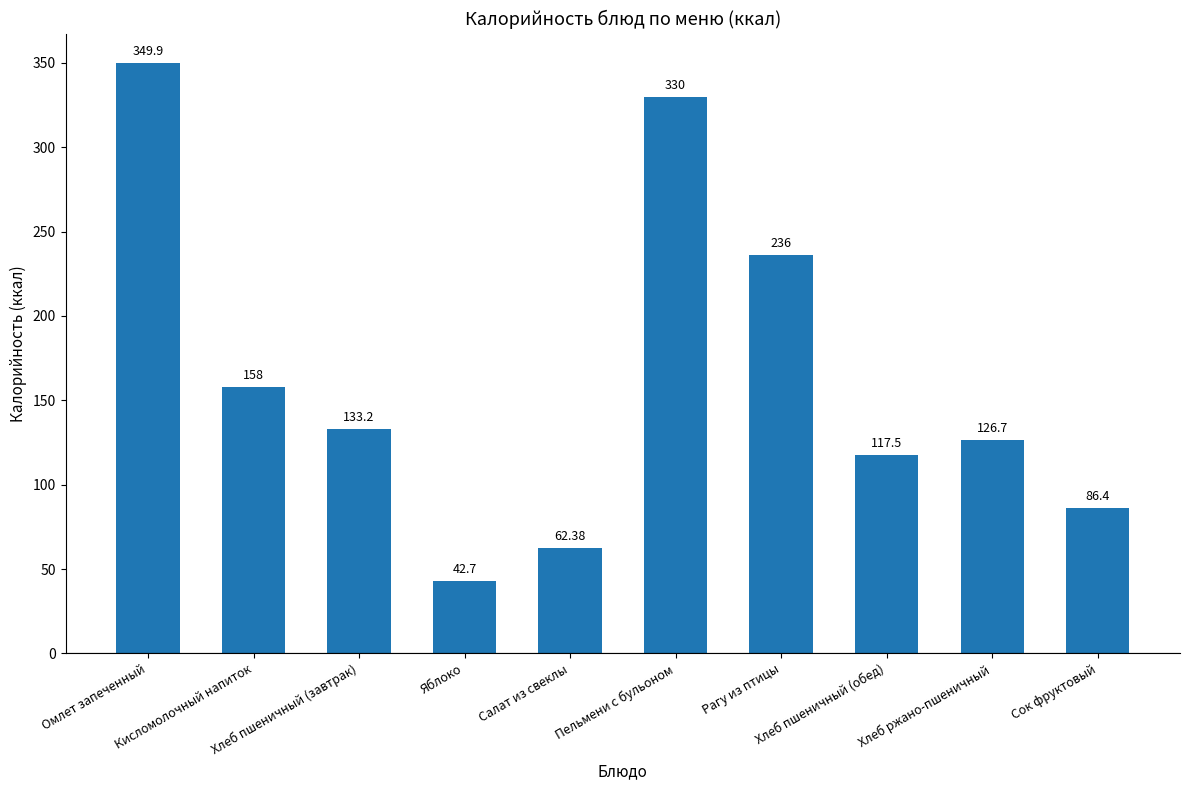

What is the change in value from Кисломолочный напиток to Рагу из птицы?

+78.0